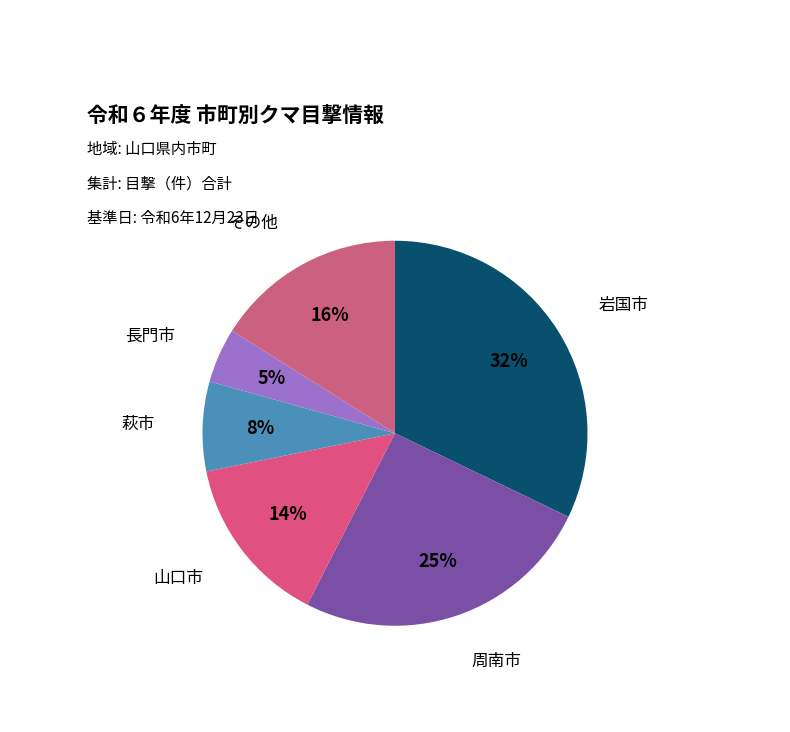

How many slices are in this pie chart?

6